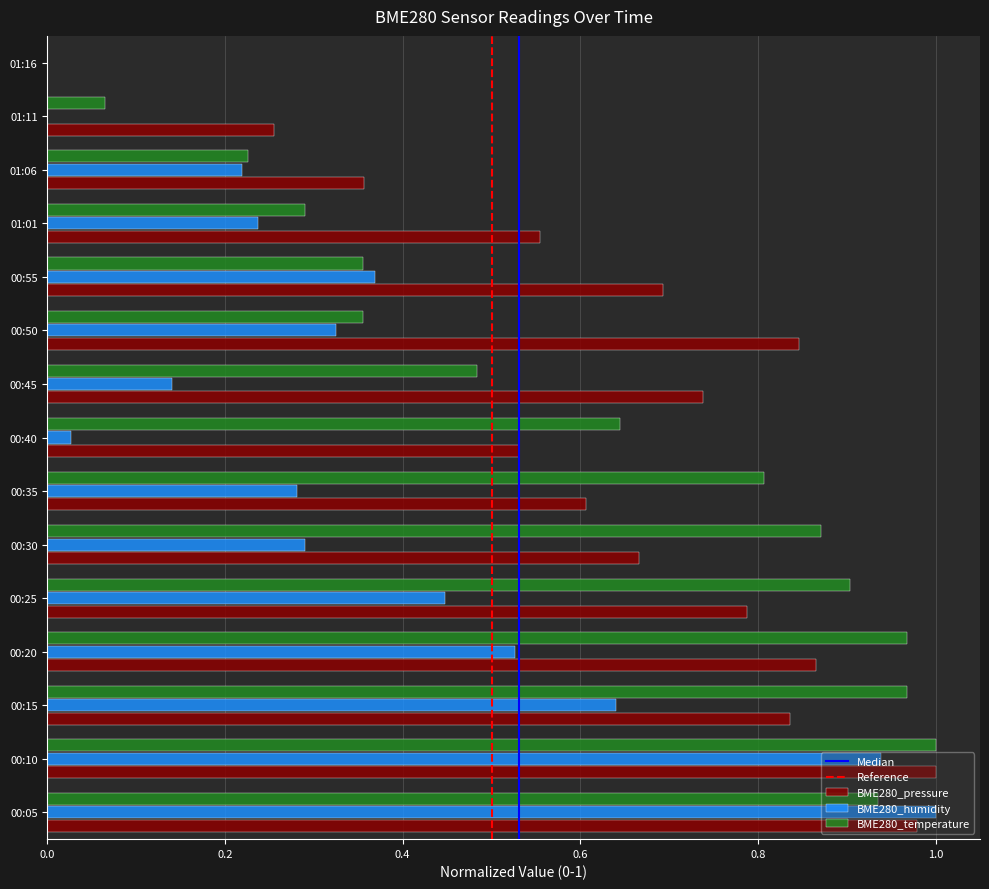

The value of BME280_pressure at 01:01 is 0.6. True or false?

True